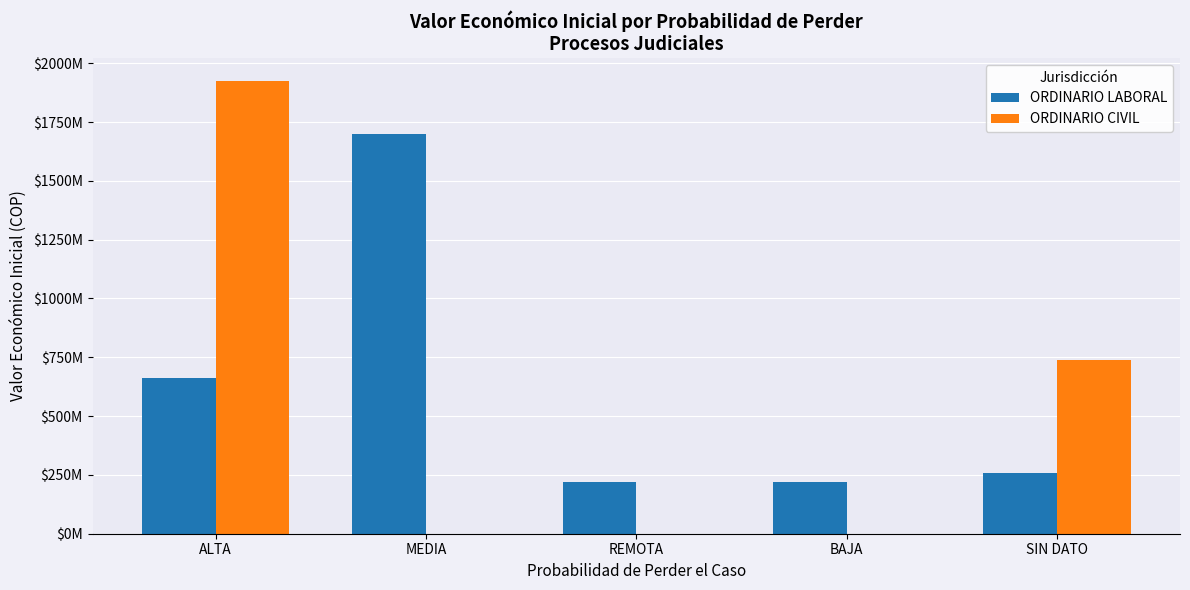

What is the difference between the maximum and minimum values in the ORDINARIO LABORAL series?

1481554335